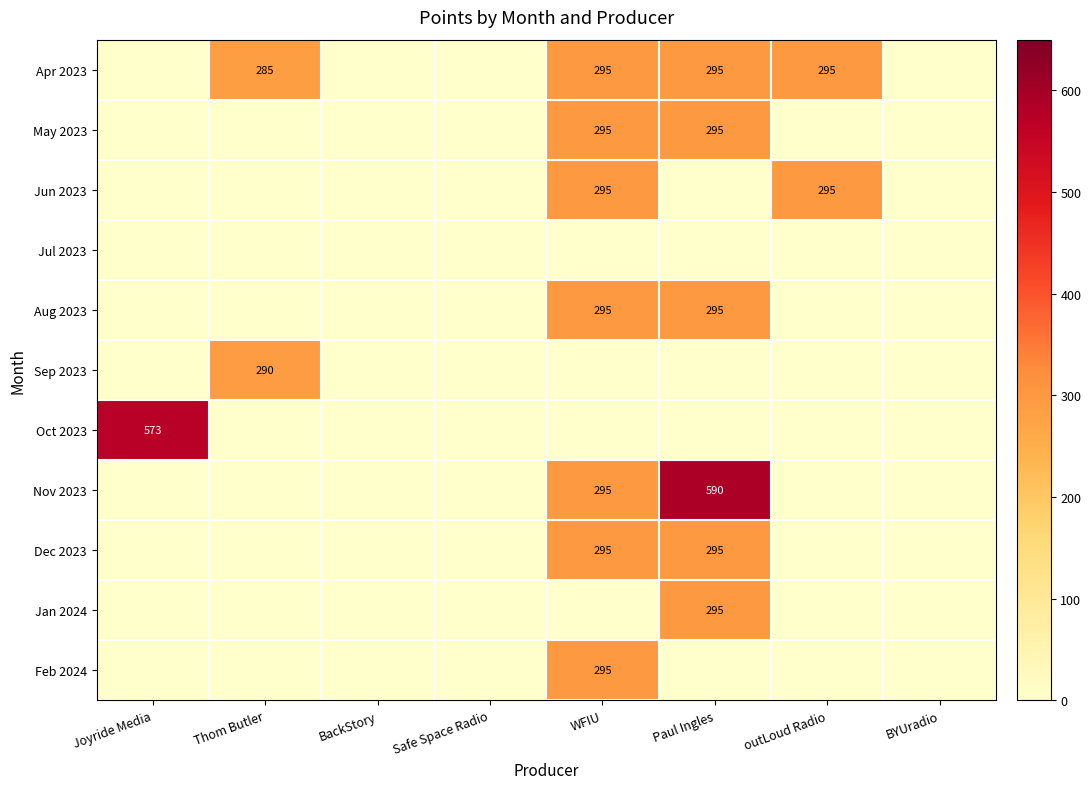

Which series has the largest total across all categories?

Apr 2023